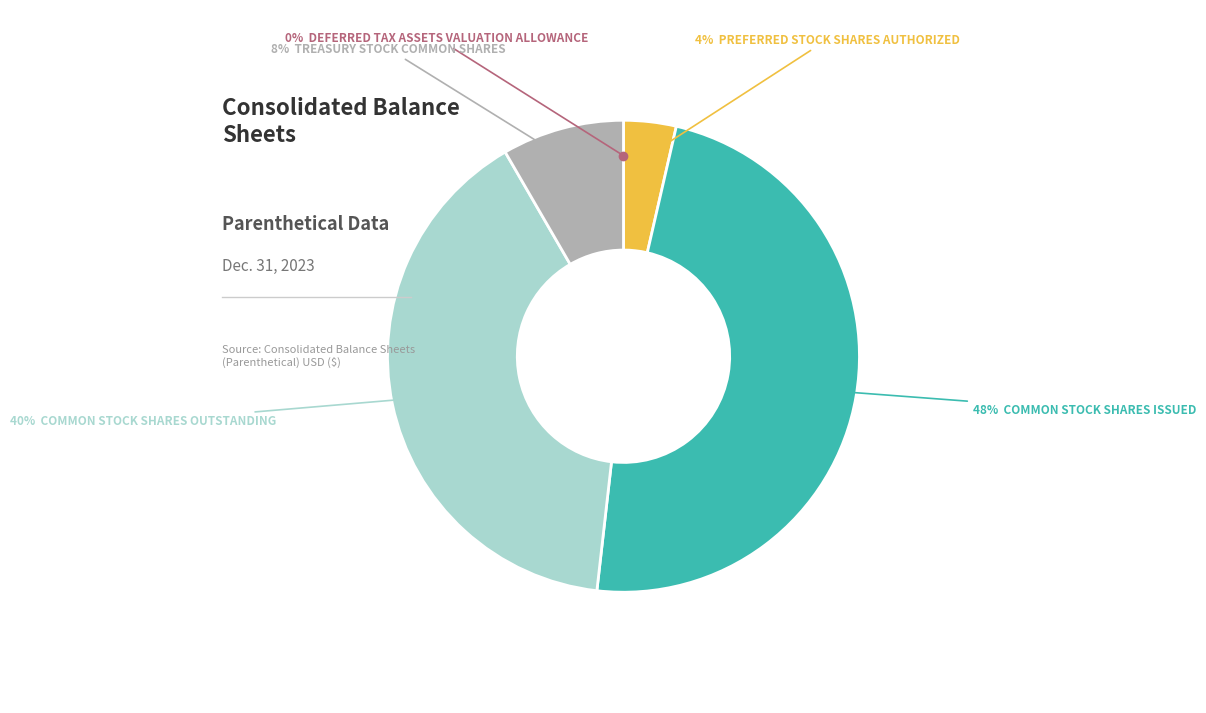

How many segments does this pie chart have?

5